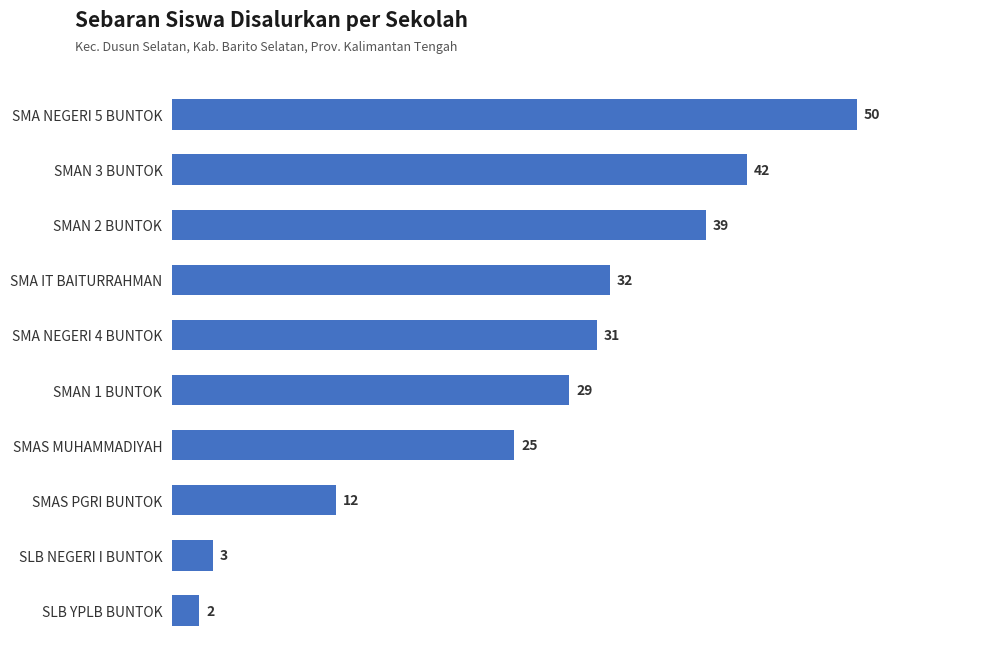

Rank the categories by value from lowest to highest.

SLB YPLB BUNTOK, SLB NEGERI I BUNTOK, SMAS PGRI BUNTOK, SMAS MUHAMMADIYAH, SMAN 1 BUNTOK, SMA NEGERI 4 BUNTOK, SMA IT BAITURRAHMAN, SMAN 2 BUNTOK, SMAN 3 BUNTOK, SMA NEGERI 5 BUNTOK